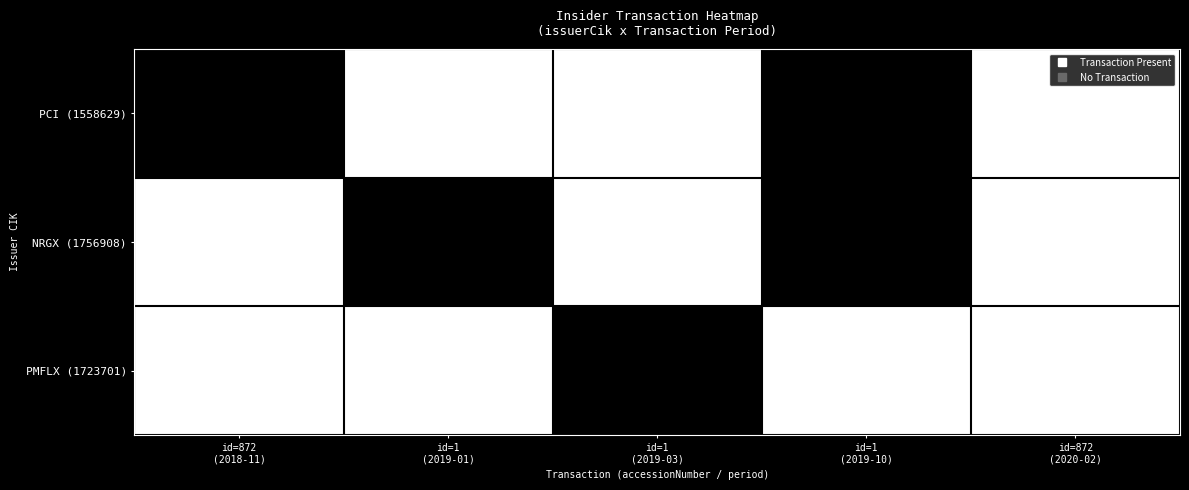

How many data points does each series have?

5